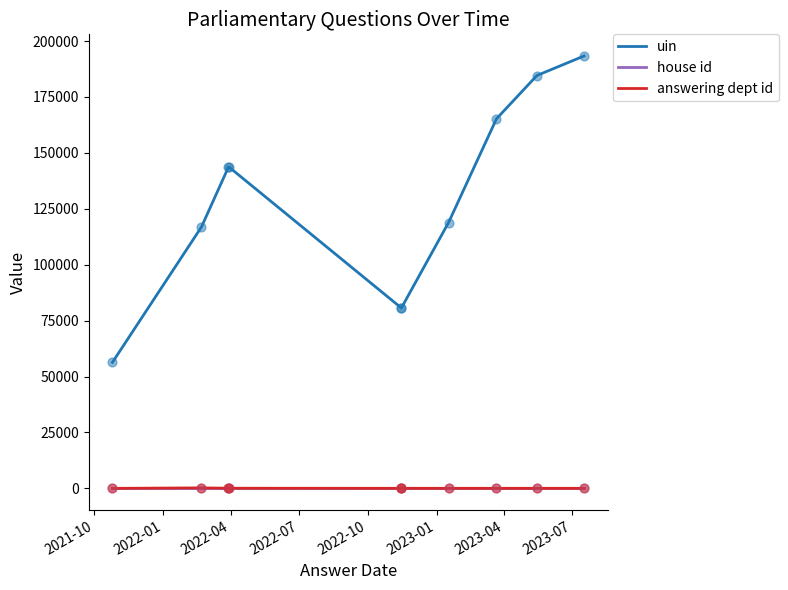

What is the total value across all series at 2021-10?

56300